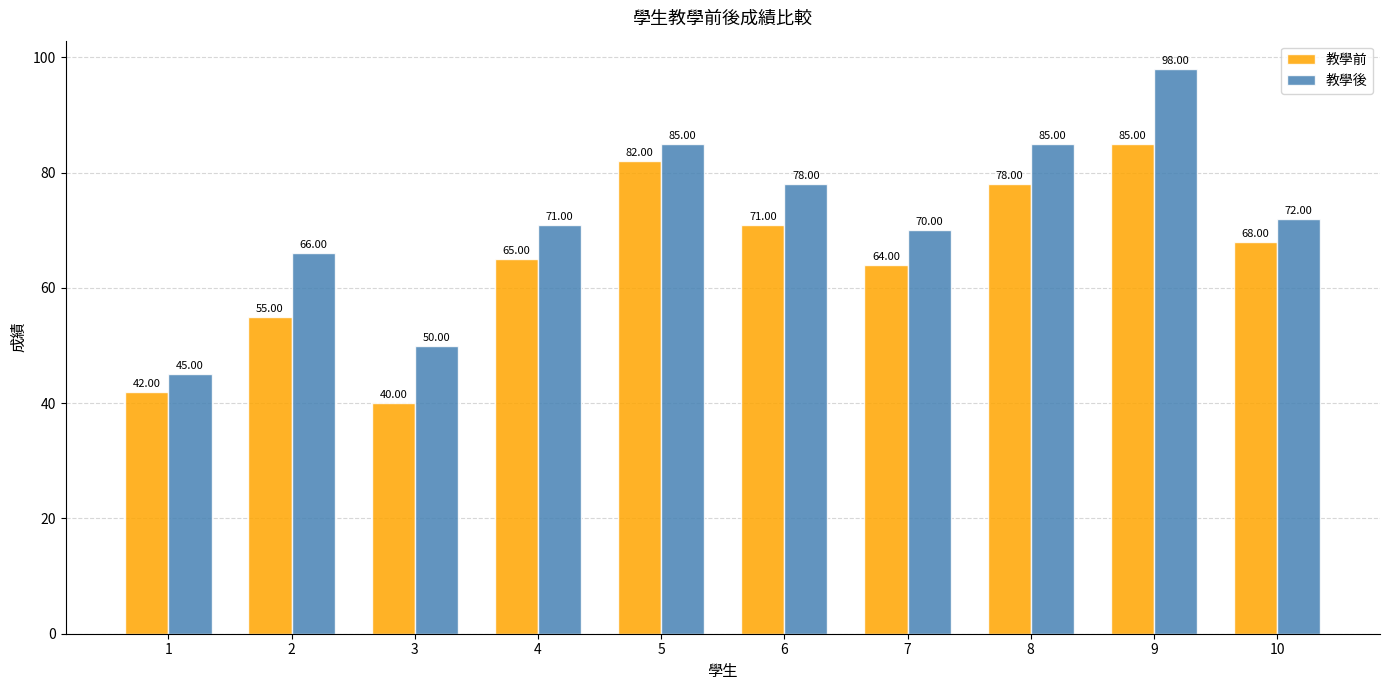

What is the lowest value of the 教學後 series?

45